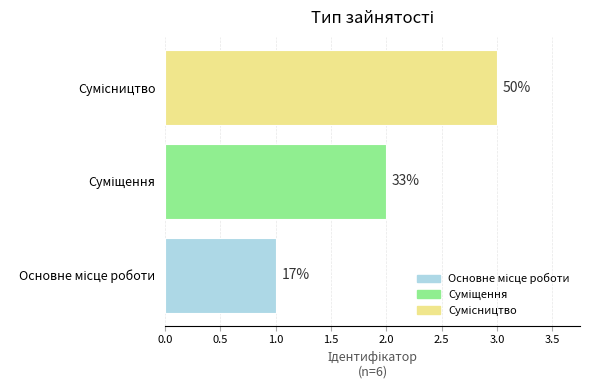

Are the bars horizontal?

Yes